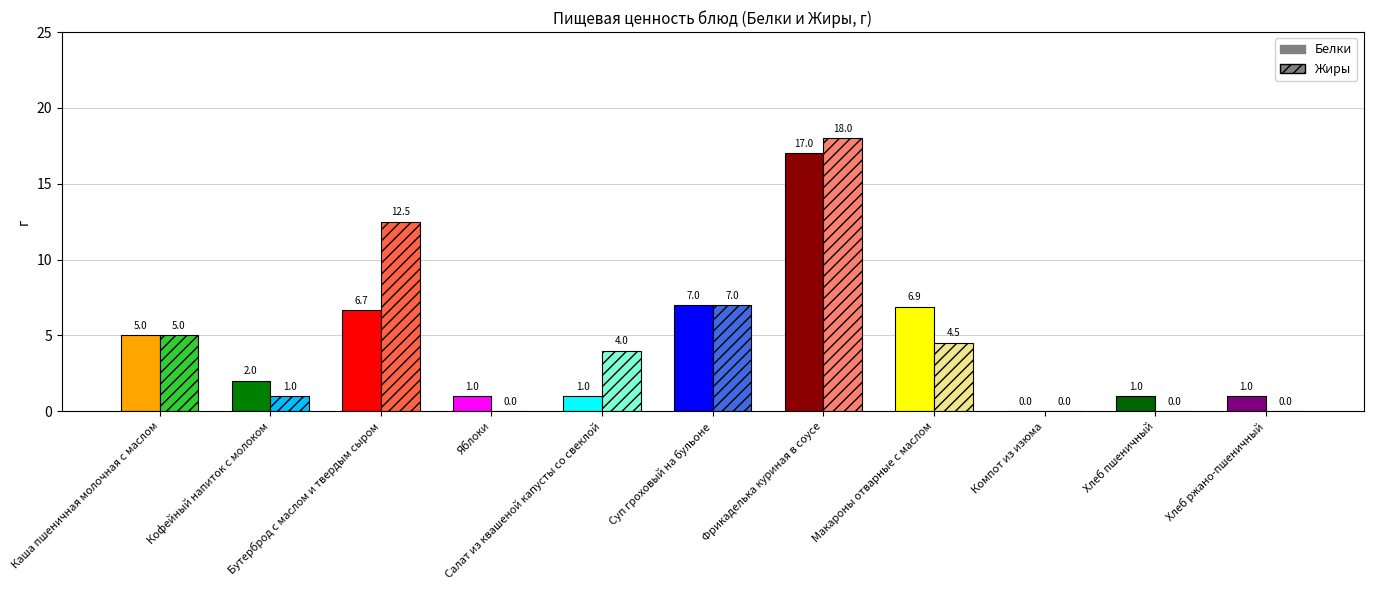

What is the label of the 9th bar from the right?

Бутерброд с маслом и твердым сыром